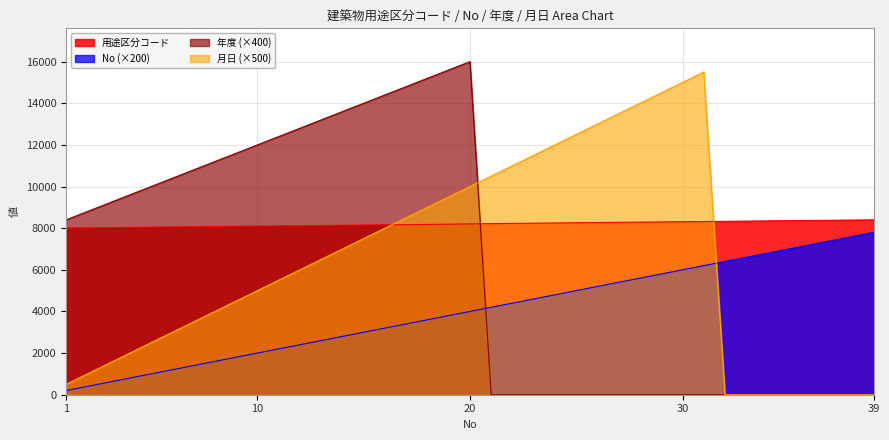

At which category does the chart reach its peak across all series?

20